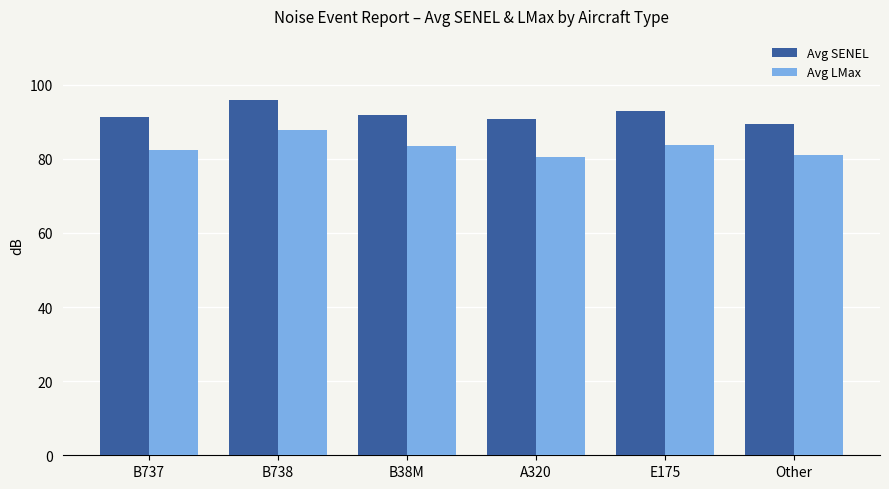

Read the Avg LMax value at B738.

87.8